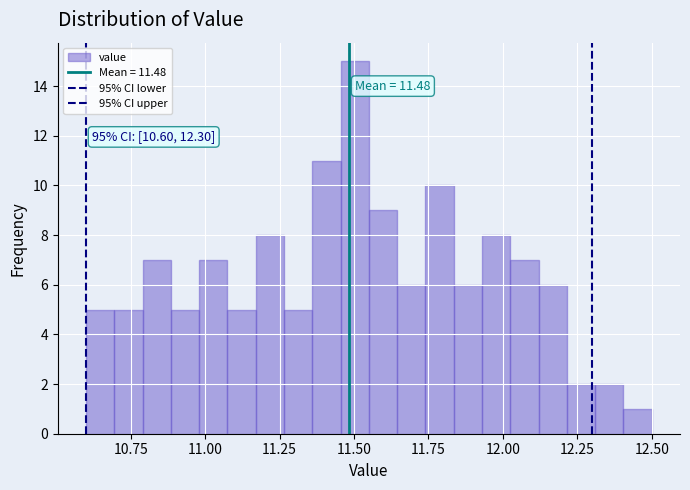

Around what value on the x-axis is the tallest bar? Give the approximate position of its centre, as read against the axis.

11.50